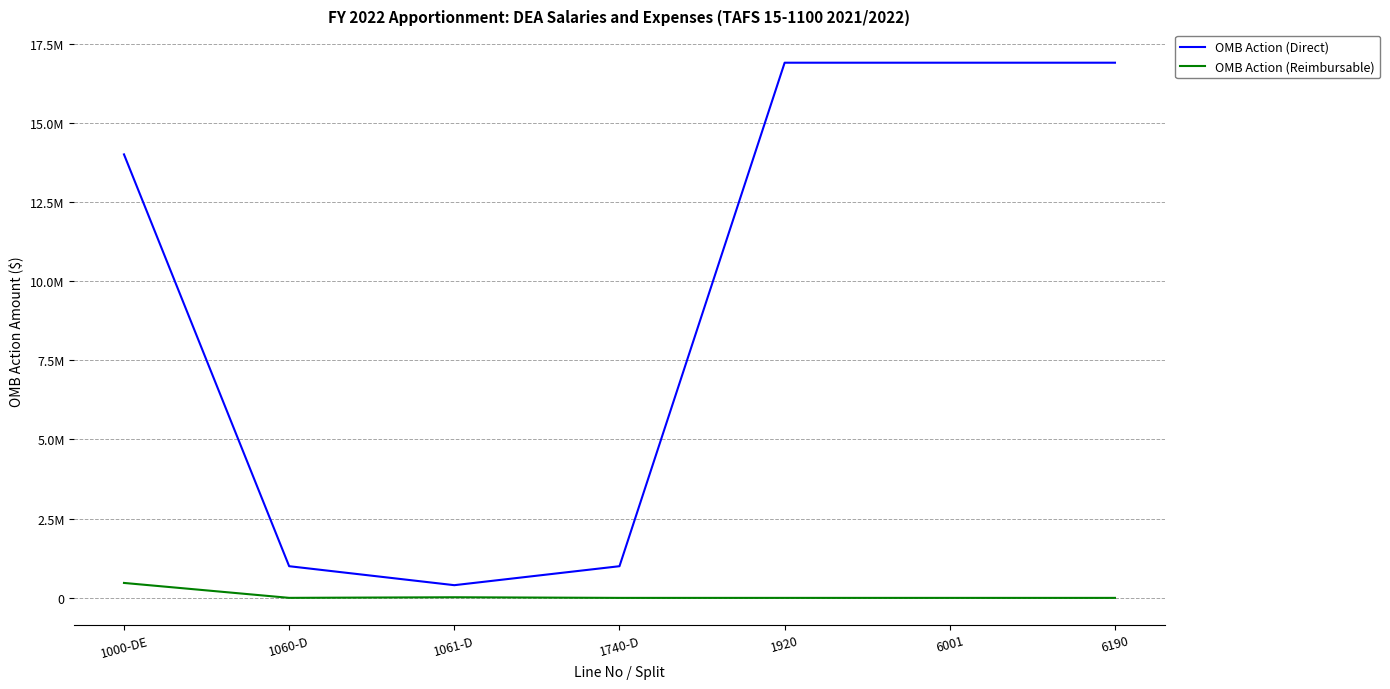

At which label is OMB Action (Reimbursable) closest to 236000?

1061-D